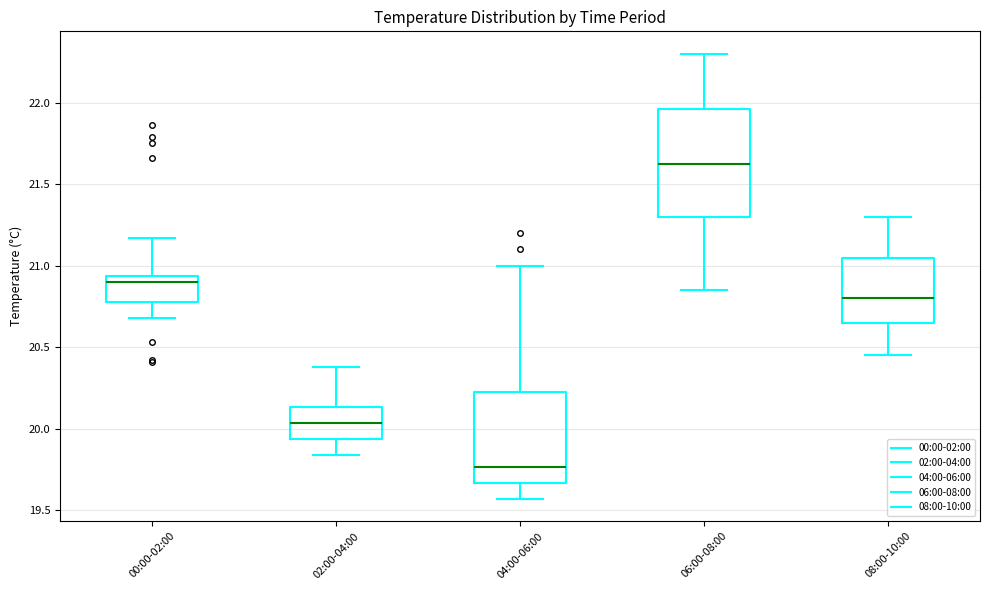

Reading left to right, transcribe this box plot: for each box, give where its median line is, the range the box spans, and where its two whiskers end, as read against the y-axis. The values are not printed on the chart, so give them approximately, as read against the axis.

00:00-02:00: median 20.90, box 20.80 to 20.95, whiskers 20.70 to 21.15
02:00-04:00: median 20.05, box 19.95 to 20.15, whiskers 19.85 to 20.40
04:00-06:00: median 19.75, box 19.65 to 20.25, whiskers 19.55 to 21.00
06:00-08:00: median 21.65, box 21.30 to 21.95, whiskers 20.85 to 22.30
08:00-10:00: median 20.80, box 20.65 to 21.05, whiskers 20.45 to 21.30